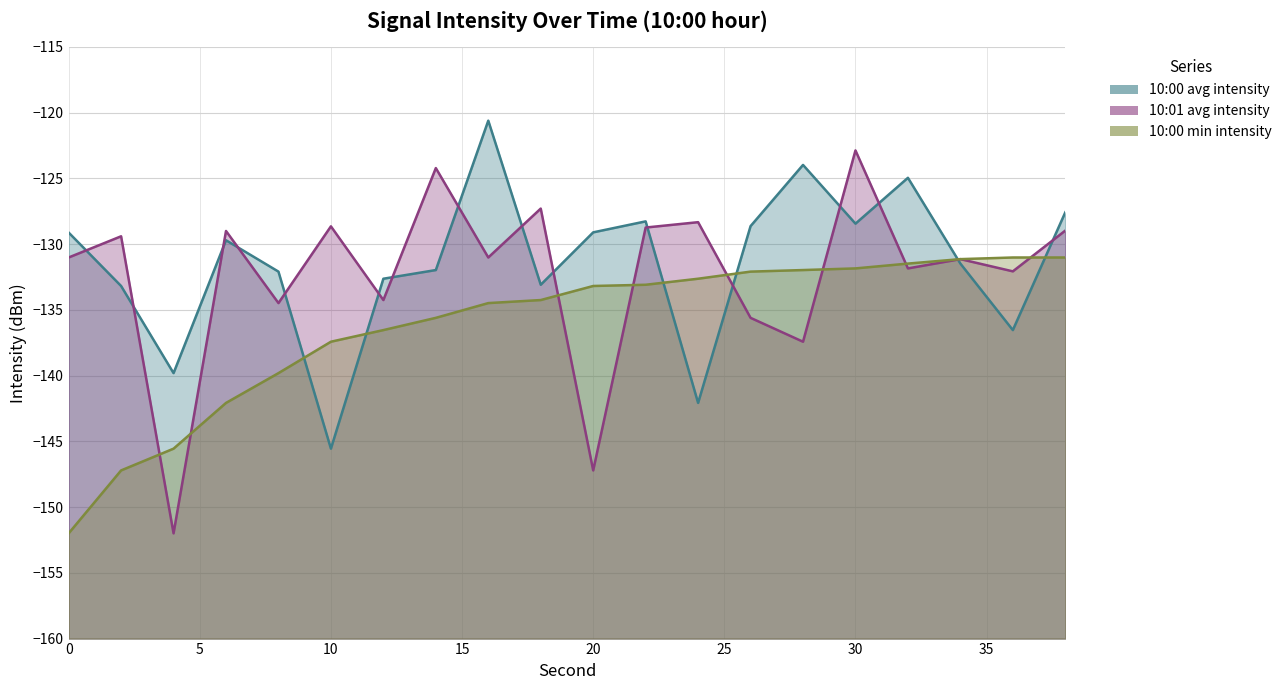

Between 12 and 18, which is larger?

12